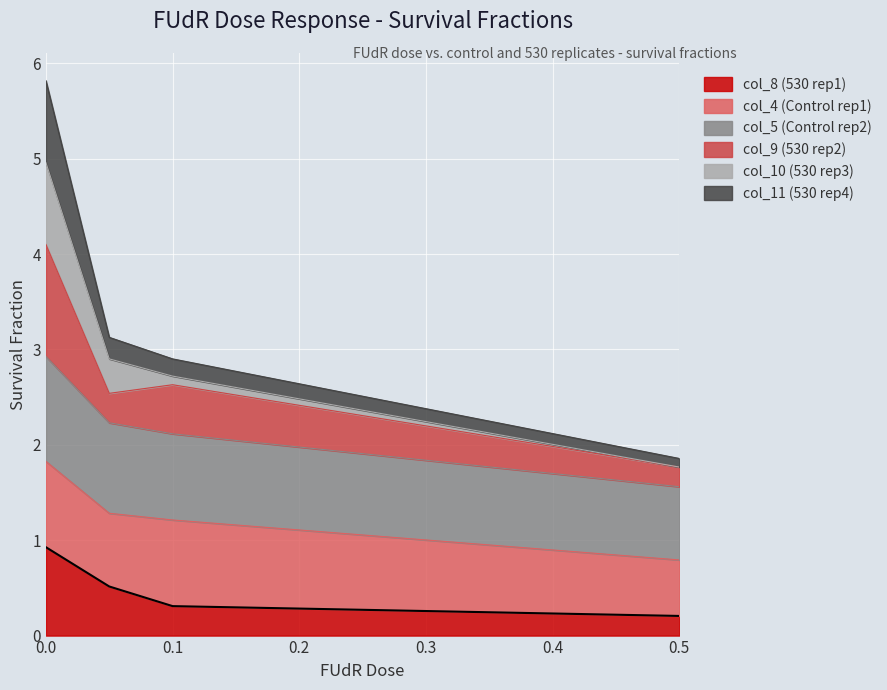

What is the maximum value for col_8 (530 rep1)?

0.9